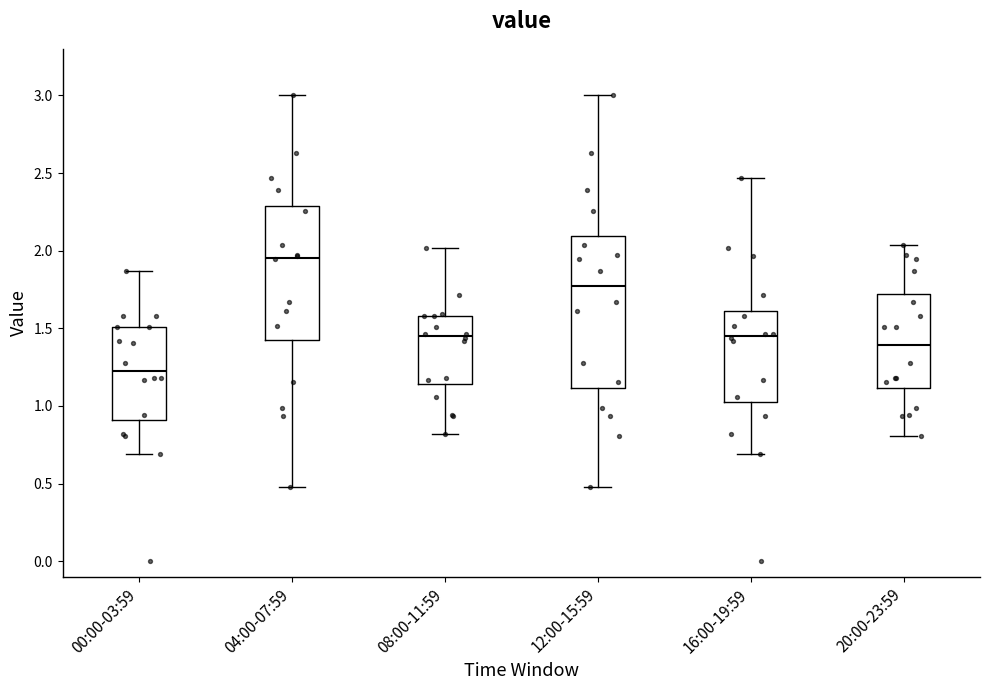

Which box has the lowest median line?

00:00-03:59